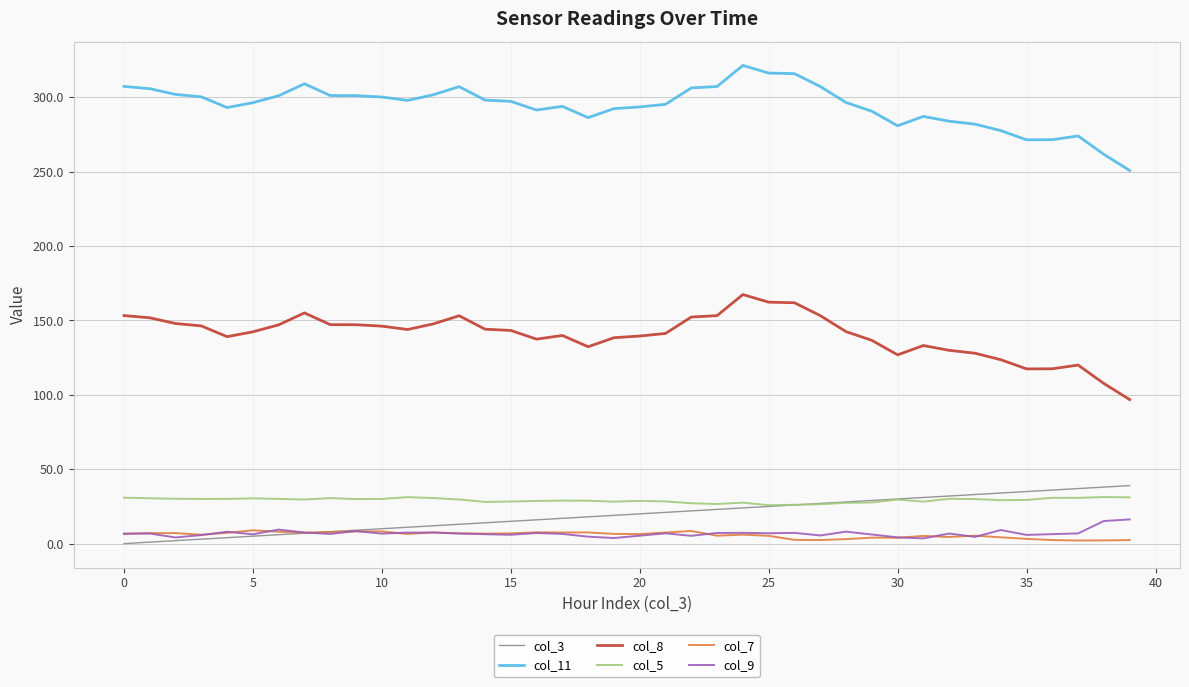

What is the greatest value displayed?

321.4